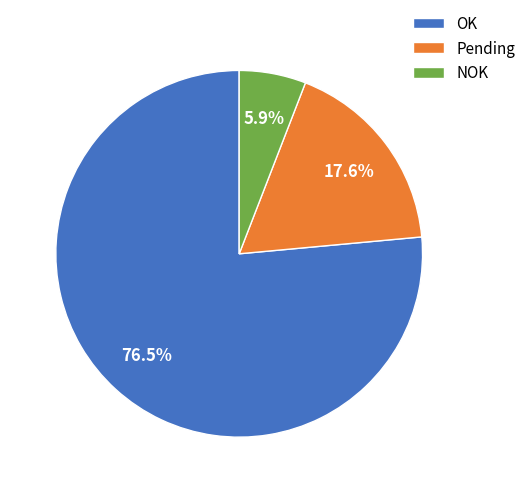

Which has a higher value, OK or Pending?

OK